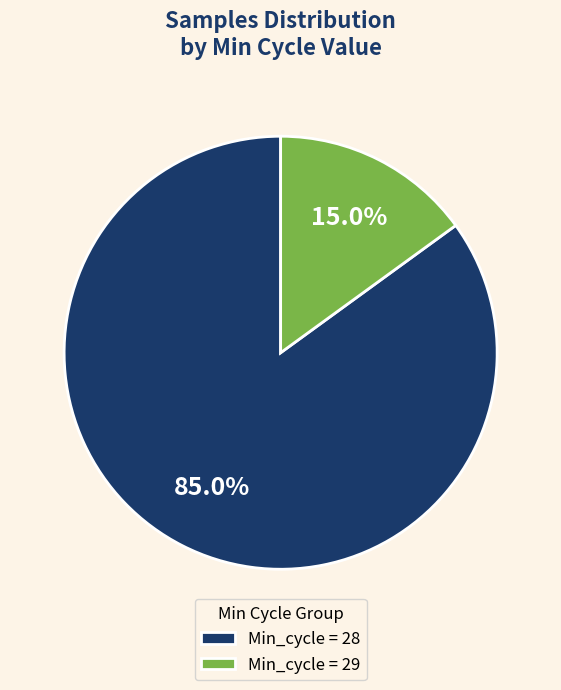

What is the largest slice in the pie chart?

Min_cycle = 28